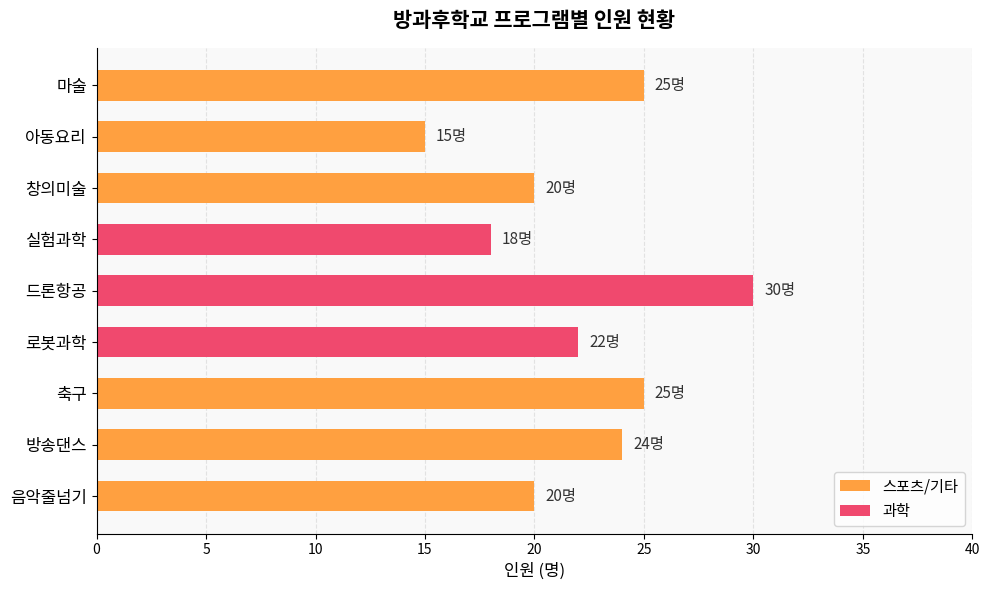

How many bars are there in total?

9